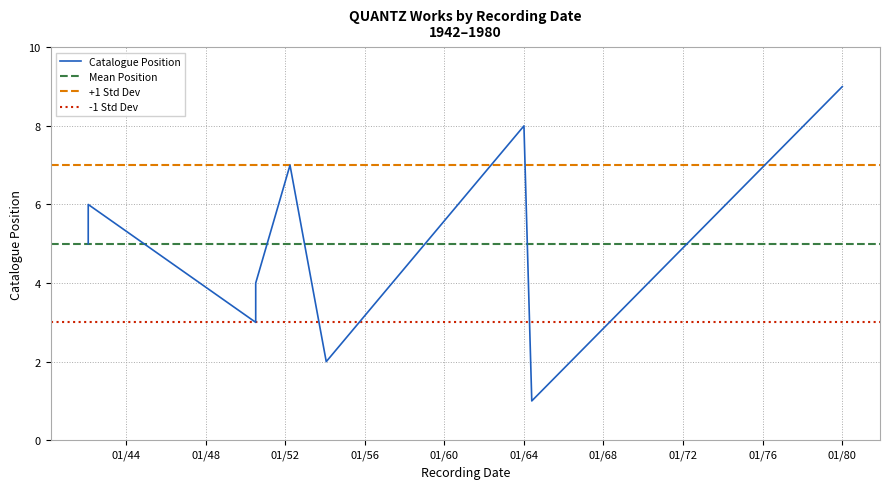

Where is the data nearest to the value 5?

1942-01-31